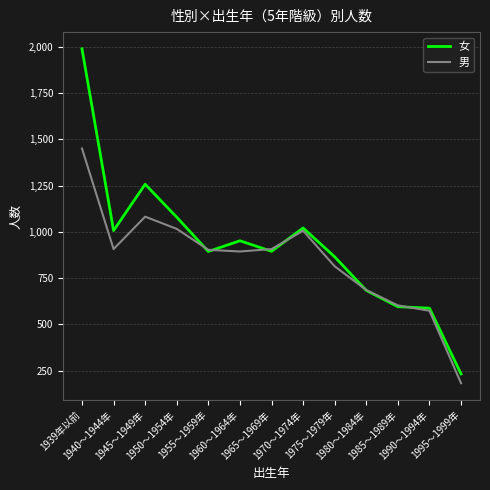

What are all the series names shown in the legend?

女, 男